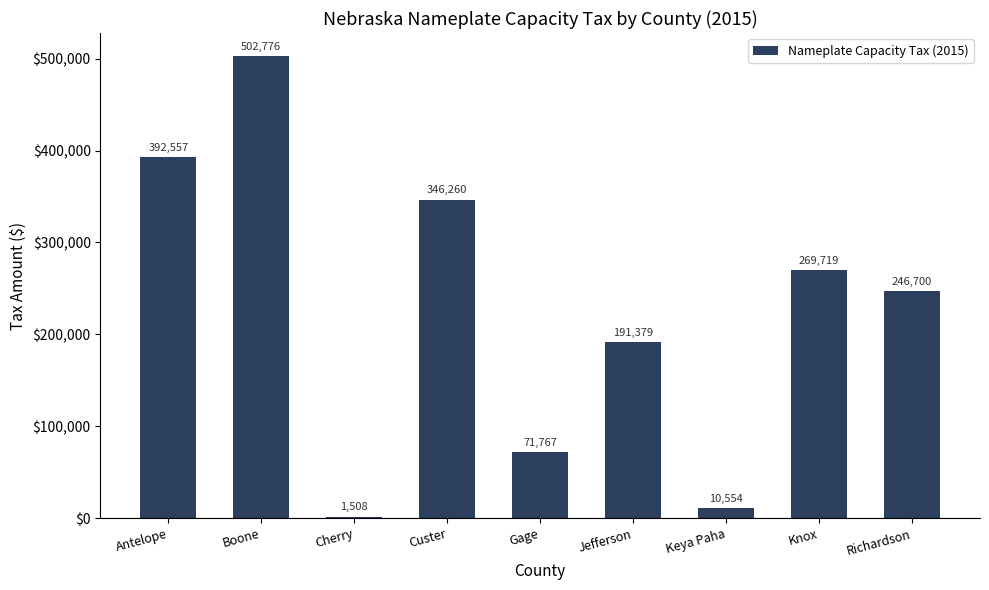

Are the bars horizontal?

No